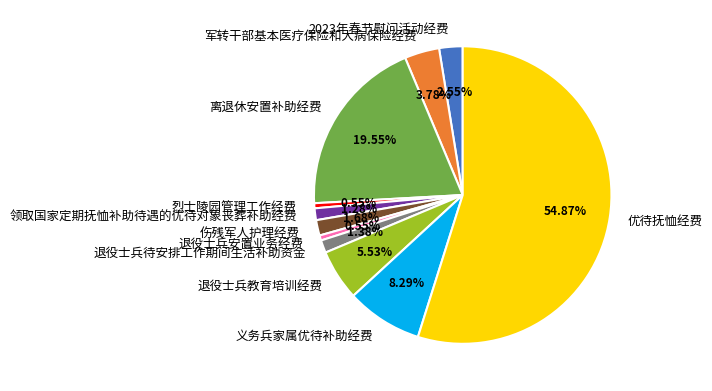

Count the number of slices in the pie.

11